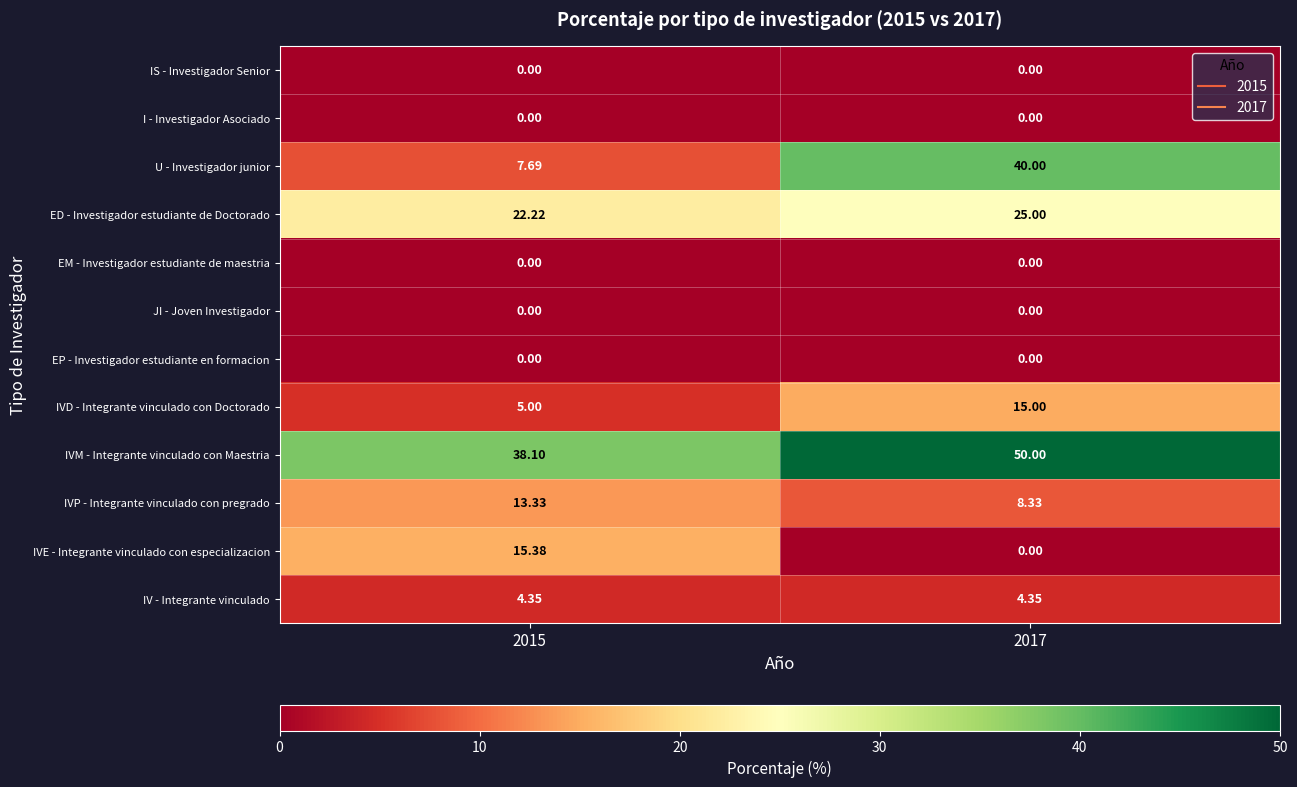

Between 2015 and 2017, which series saw the biggest shift?

U - Investigador junior